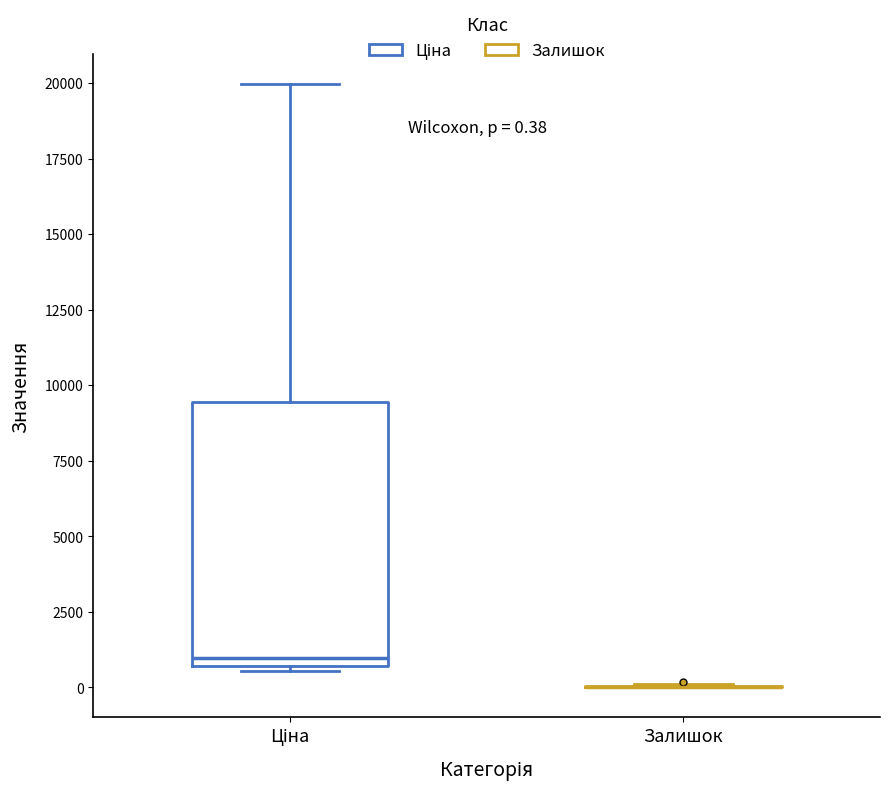

Which box is the tallest, from its lower edge to its upper edge?

Ціна